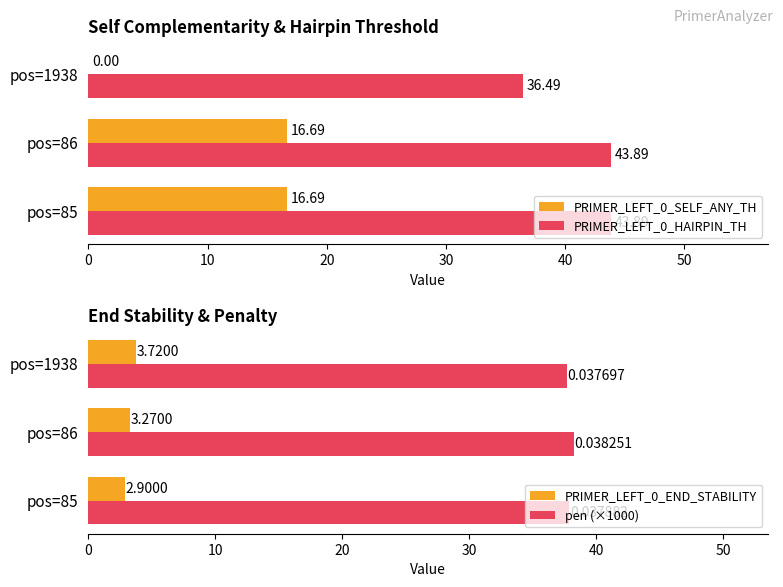

Is it true that pen (×1000) equals 58.4 at pos=85?

False